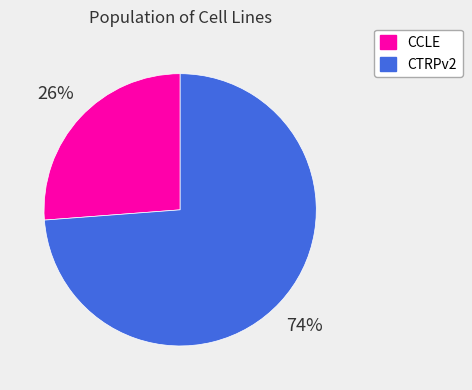

How many segments does this pie chart have?

2